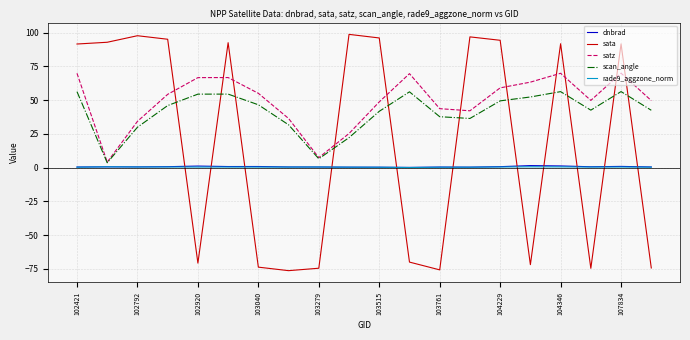

Which series has the largest range (max minus min)?

sata